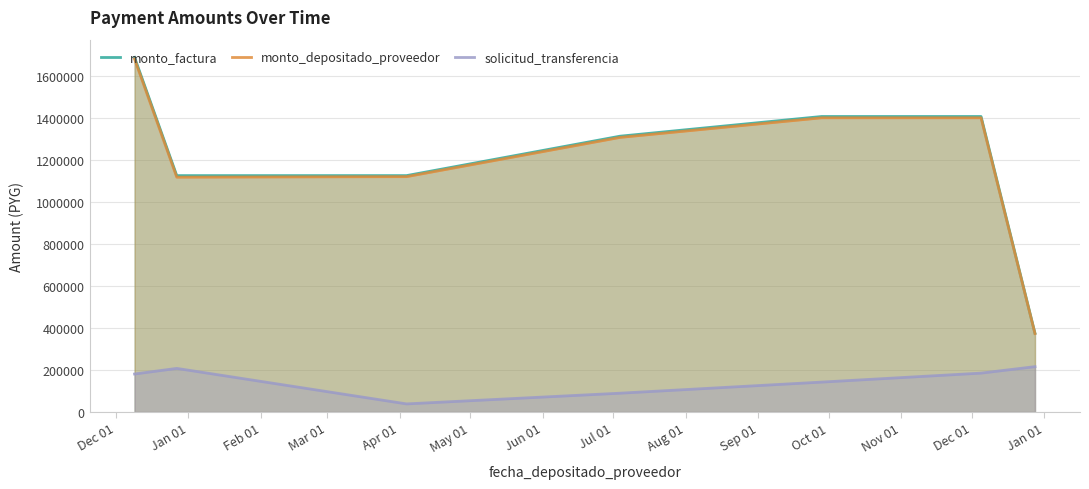

What are all the series names shown in the legend?

monto_factura, monto_depositado_proveedor, solicitud_transferencia